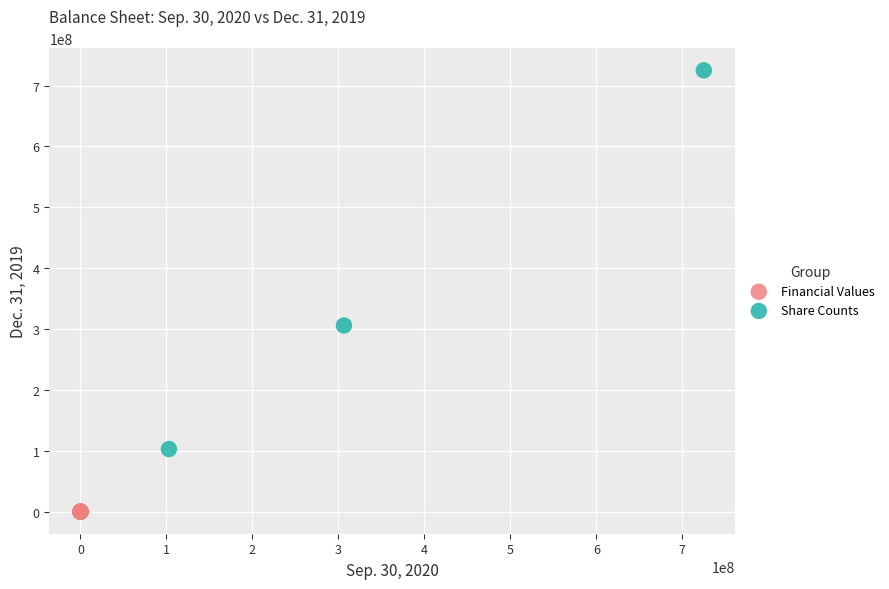

Which series contains the lowest Y value?

Financial Values